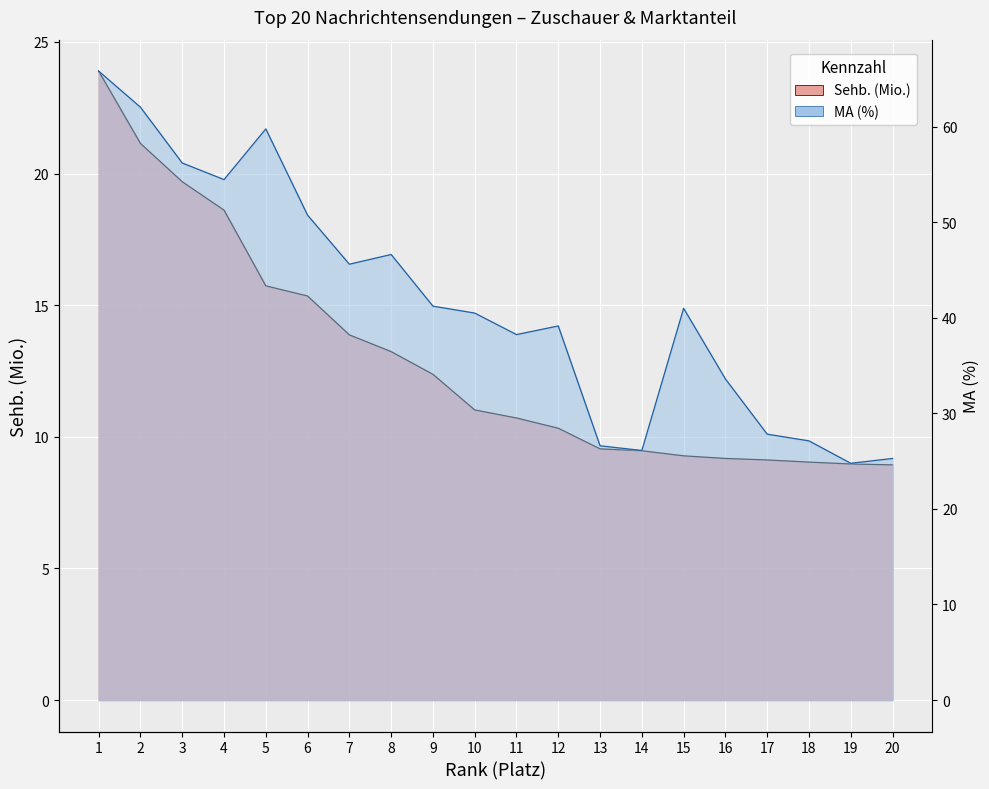

Where does the MA (%) series first go above 40?

1